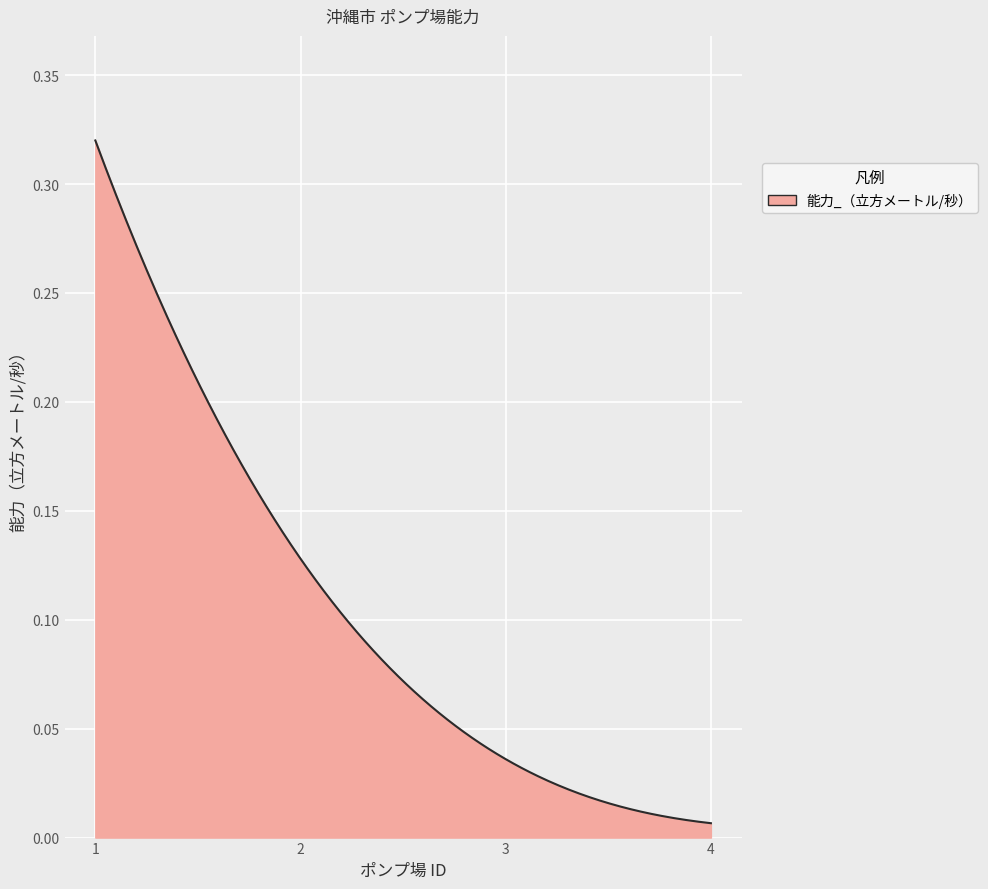

How many lines are shown in the chart?

1